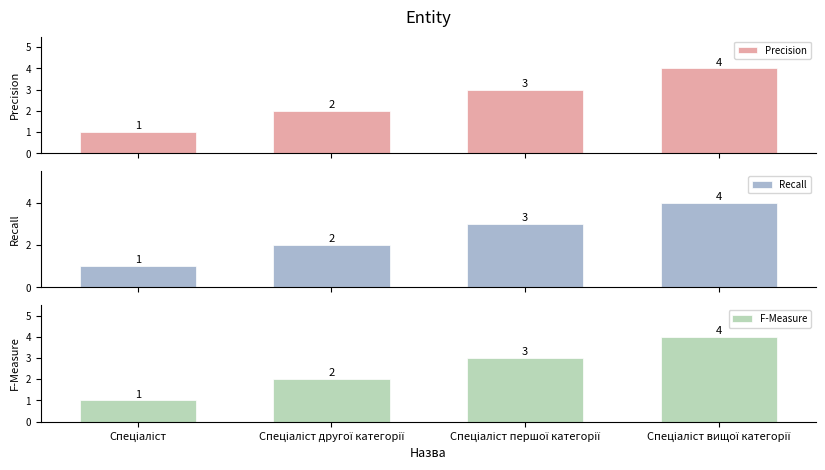

What are all the series names shown in the legend?

Precision, Recall, F-Measure